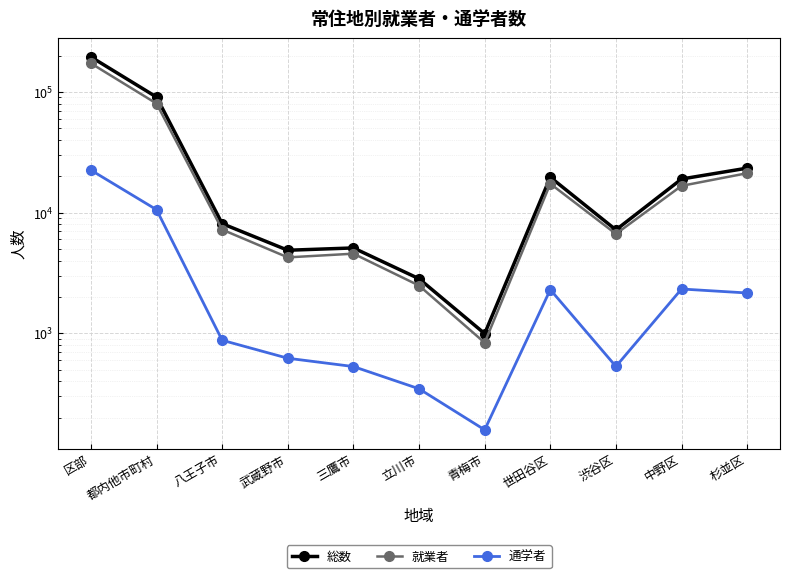

At which label does 就業者 first exceed 7224?

区部